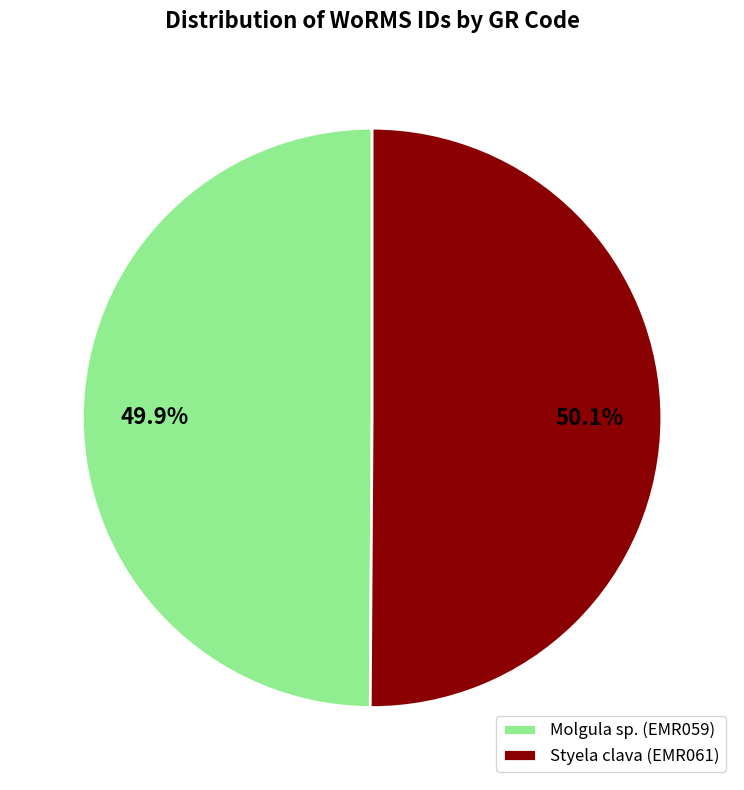

Combined, what portion of the pie is Styela clava (EMR061) and Molgula sp. (EMR059)?

100.0%